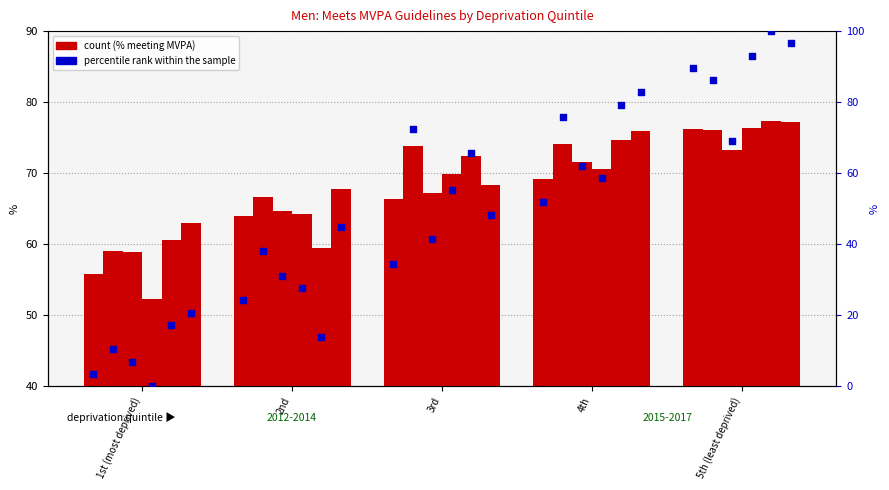

Between 4th and 5th (least deprived), which is larger?

5th (least deprived)